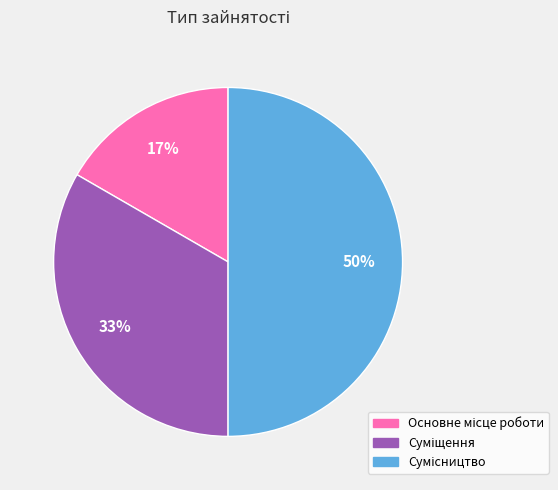

To the nearest percent, what is the difference between the largest and smallest slice percentages?

33%